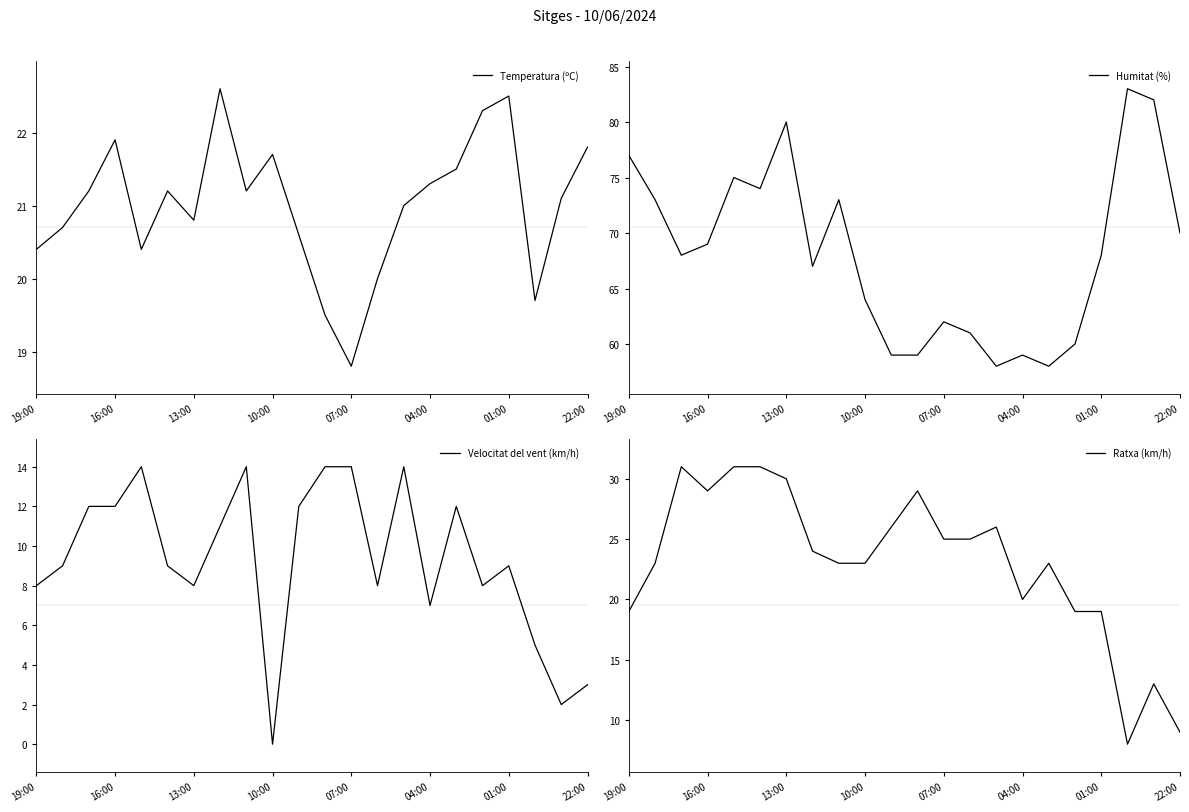

What is the sum of all Temperatura (ºC) values?

462.2